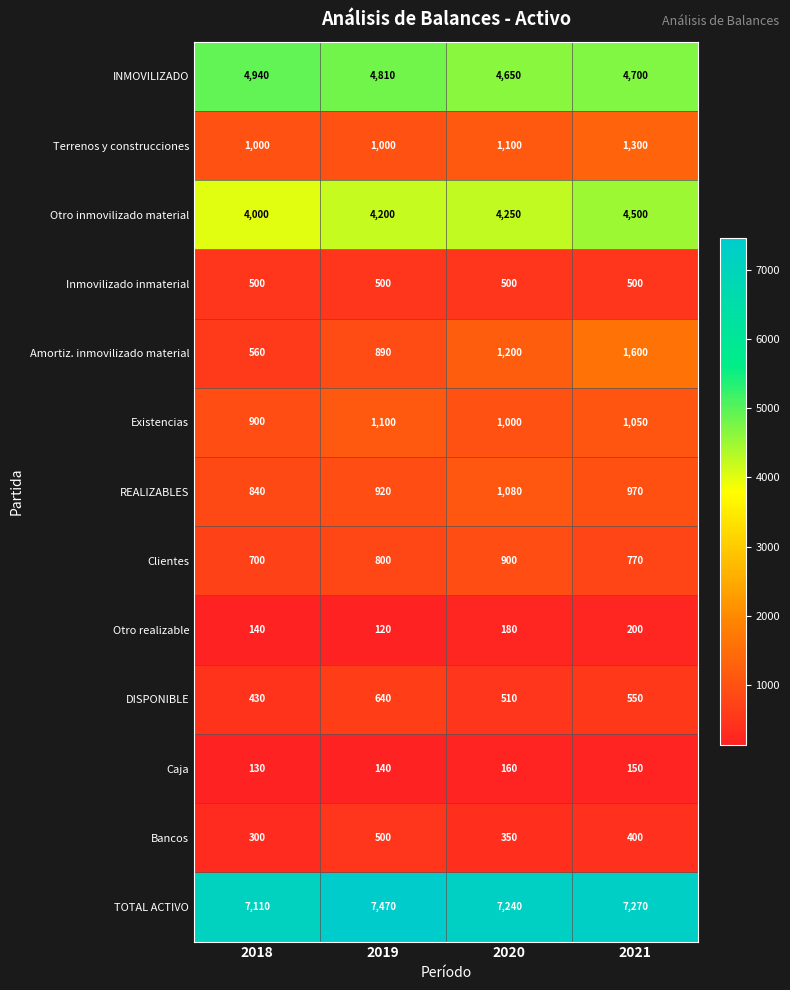

At 2020, list the series in order from largest to smallest.

TOTAL ACTIVO, INMOVILIZADO, Otro inmovilizado material, Amortiz. inmovilizado material, Terrenos y construcciones, REALIZABLES, Existencias, Clientes, DISPONIBLE, Inmovilizado inmaterial, Bancos, Otro realizable, Caja